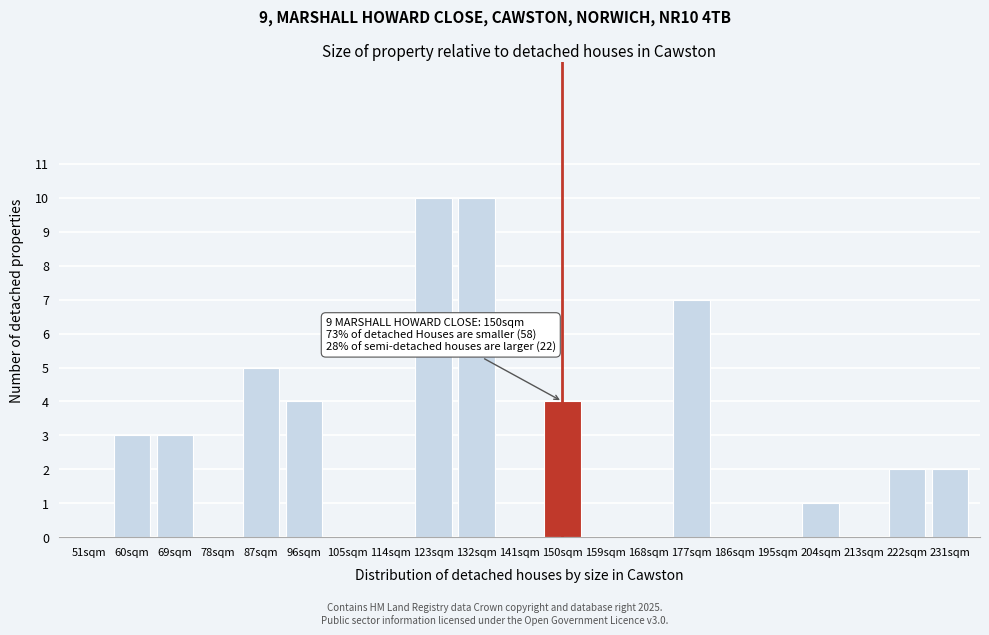

Reading left to right, list all the values displayed in this chart.

51sqm=0	60sqm=3	69sqm=3	78sqm=0	87sqm=5	96sqm=4	105sqm=0	114sqm=0	123sqm=10	132sqm=10	141sqm=0	150sqm=4	159sqm=0	168sqm=0	177sqm=7	186sqm=0	195sqm=0	204sqm=1	213sqm=0	222sqm=2	231sqm=2